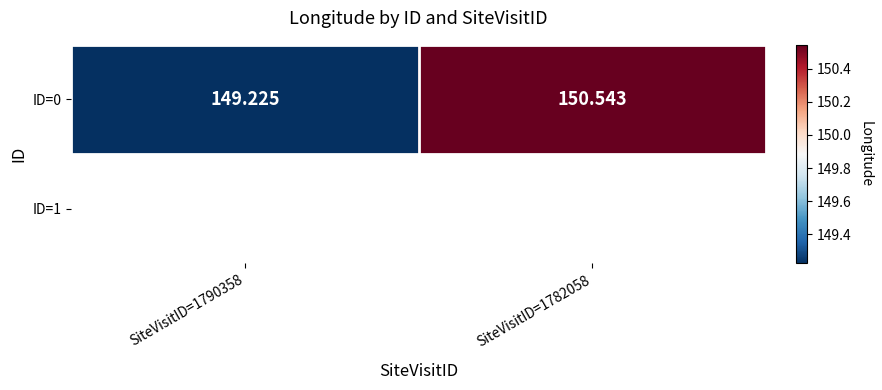

What is the smallest value displayed?

149.2